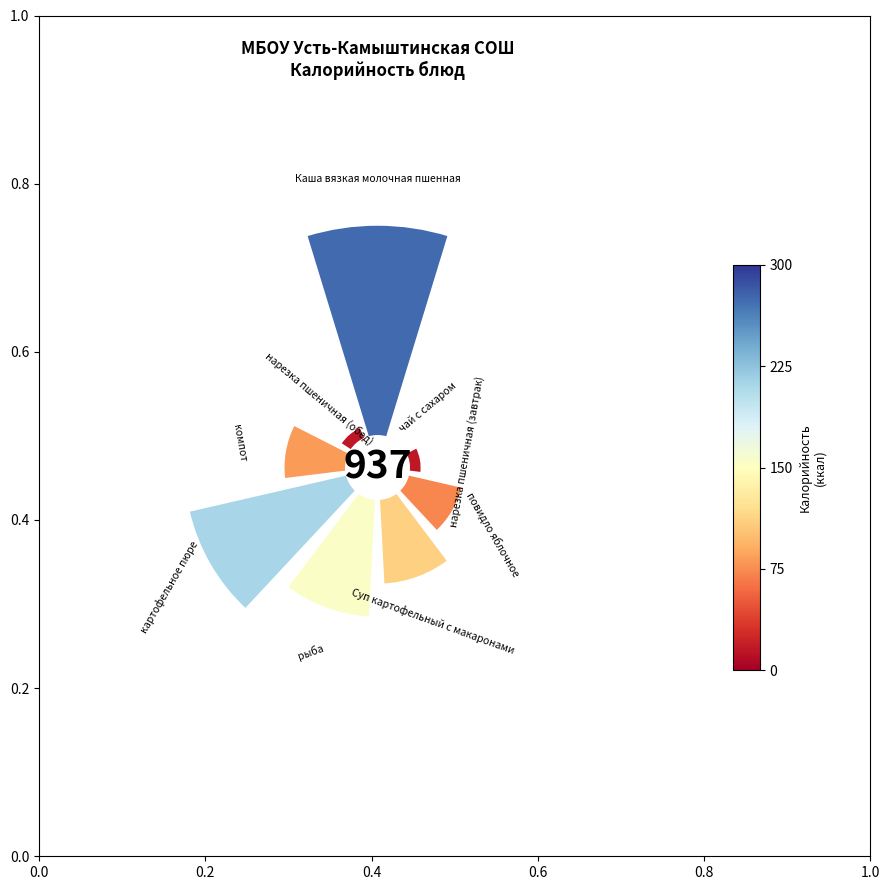

How many segments does this pie chart have?

9